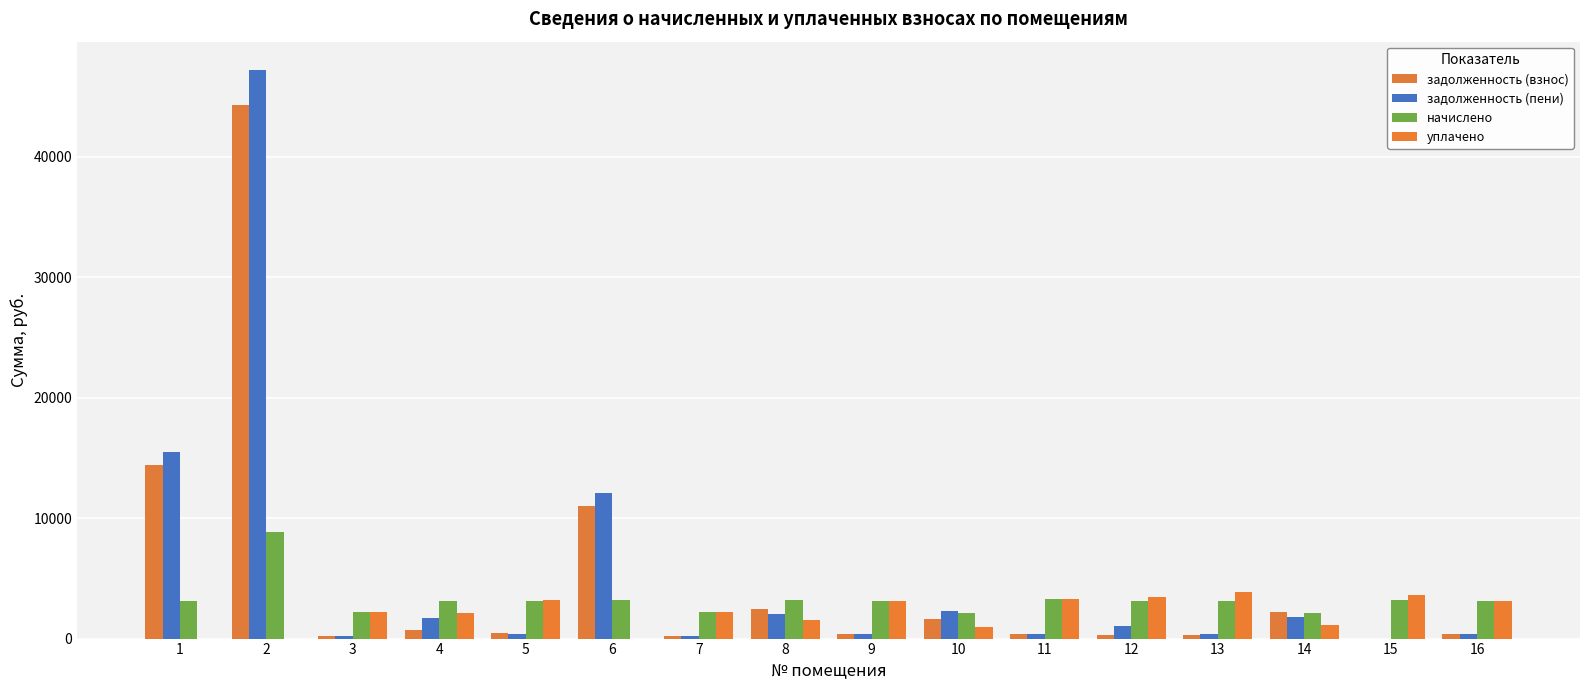

How many groups of bars are there?

16